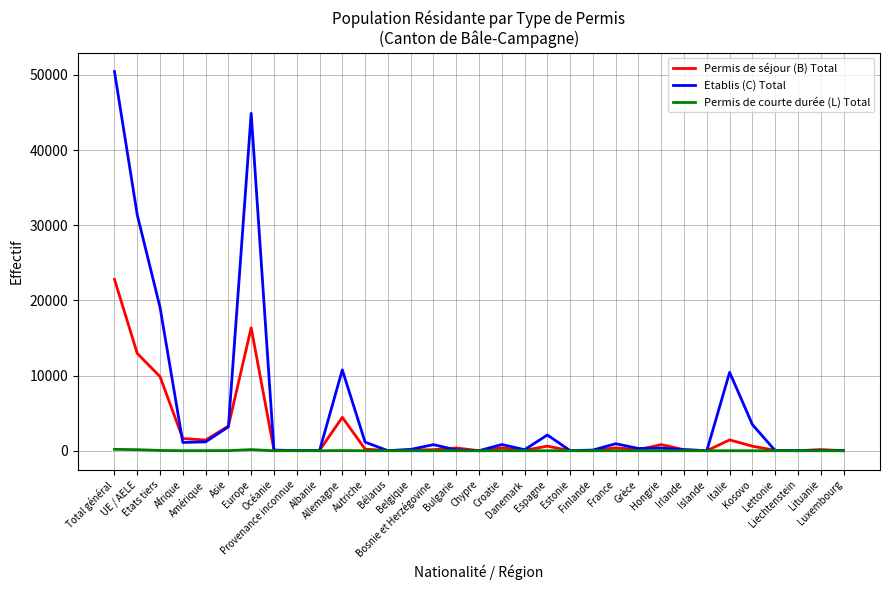

Rank the series by their maximum value, from highest to lowest.

Etablis (C) Total, Permis de séjour (B) Total, Permis de courte durée (L) Total